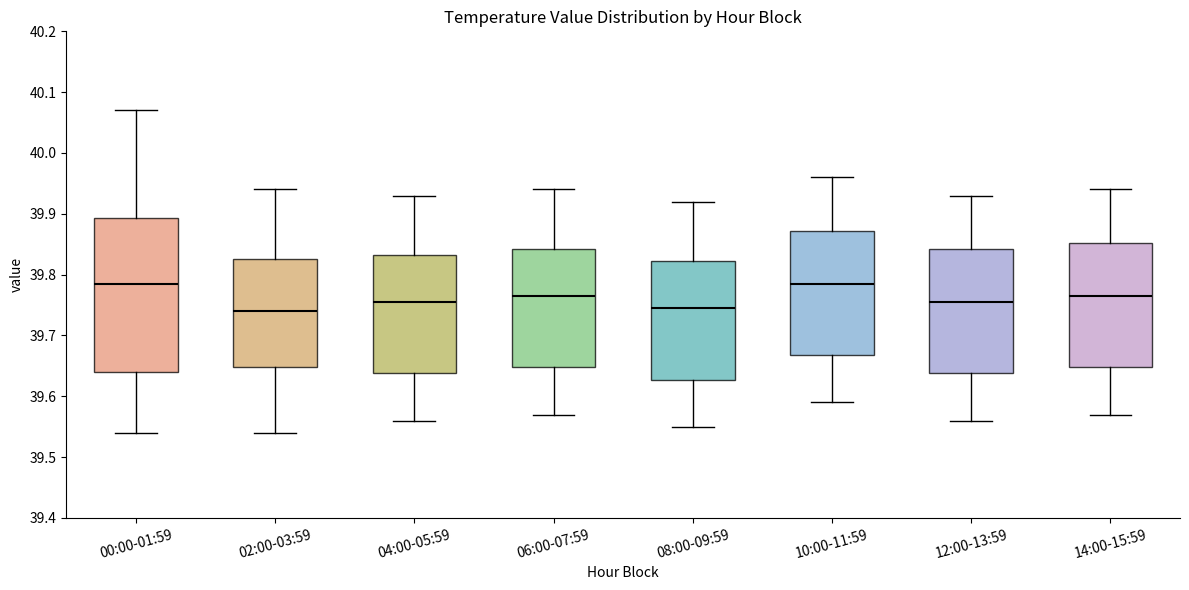

Reading left to right, read every box against the y-axis: the position of its median line, the range the box covers, and the ends of its whiskers. The values are not printed on the chart, so give them approximately, as read against the axis.

00:00-01:59: median 39.79, box 39.64 to 39.89, whiskers 39.54 to 40.07
02:00-03:59: median 39.74, box 39.65 to 39.83, whiskers 39.54 to 39.94
04:00-05:59: median 39.76, box 39.64 to 39.83, whiskers 39.56 to 39.93
06:00-07:59: median 39.77, box 39.65 to 39.84, whiskers 39.57 to 39.94
08:00-09:59: median 39.75, box 39.63 to 39.82, whiskers 39.55 to 39.92
10:00-11:59: median 39.79, box 39.67 to 39.87, whiskers 39.59 to 39.96
12:00-13:59: median 39.76, box 39.64 to 39.84, whiskers 39.56 to 39.93
14:00-15:59: median 39.77, box 39.65 to 39.85, whiskers 39.57 to 39.94